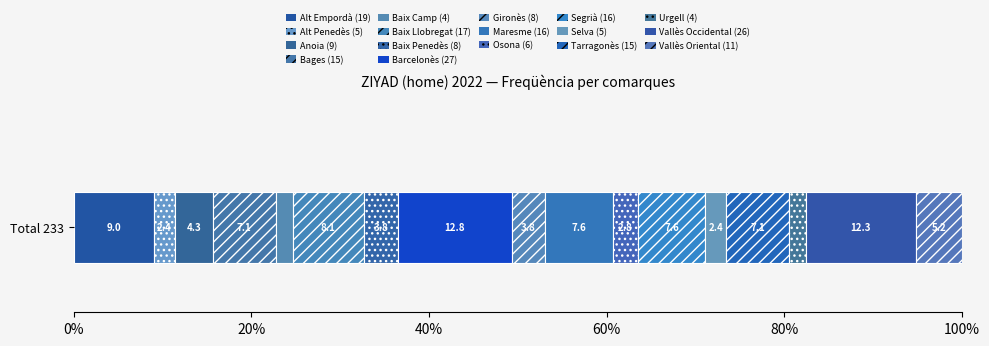

What position from the right is Alt Empordà?

17